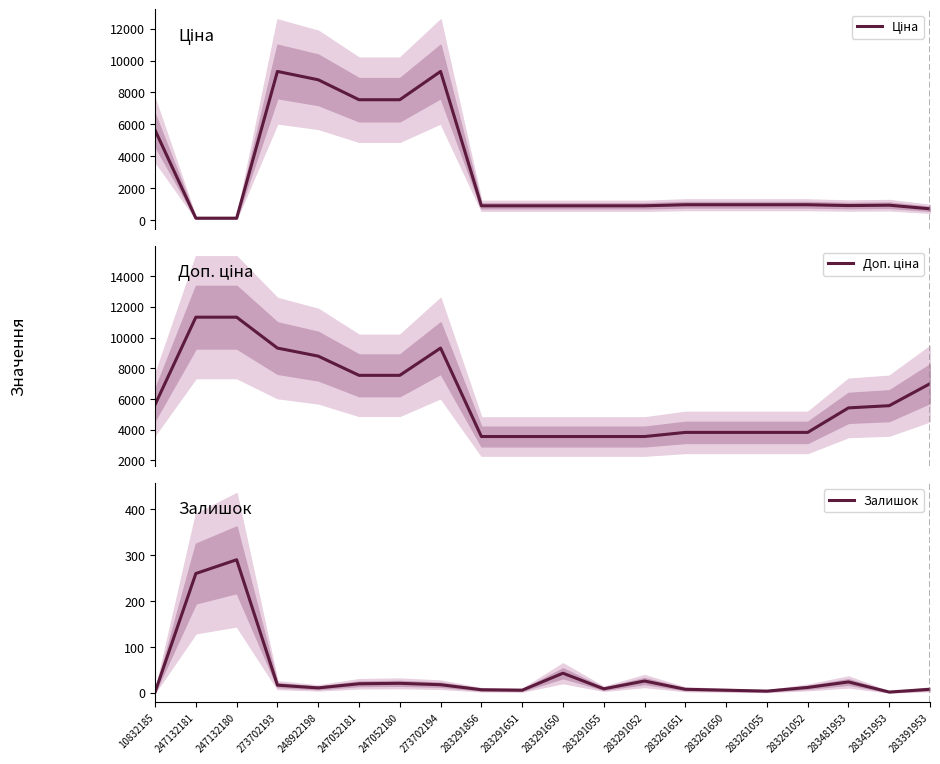

True or false: Ціна and Залишок intersect in this chart.

True